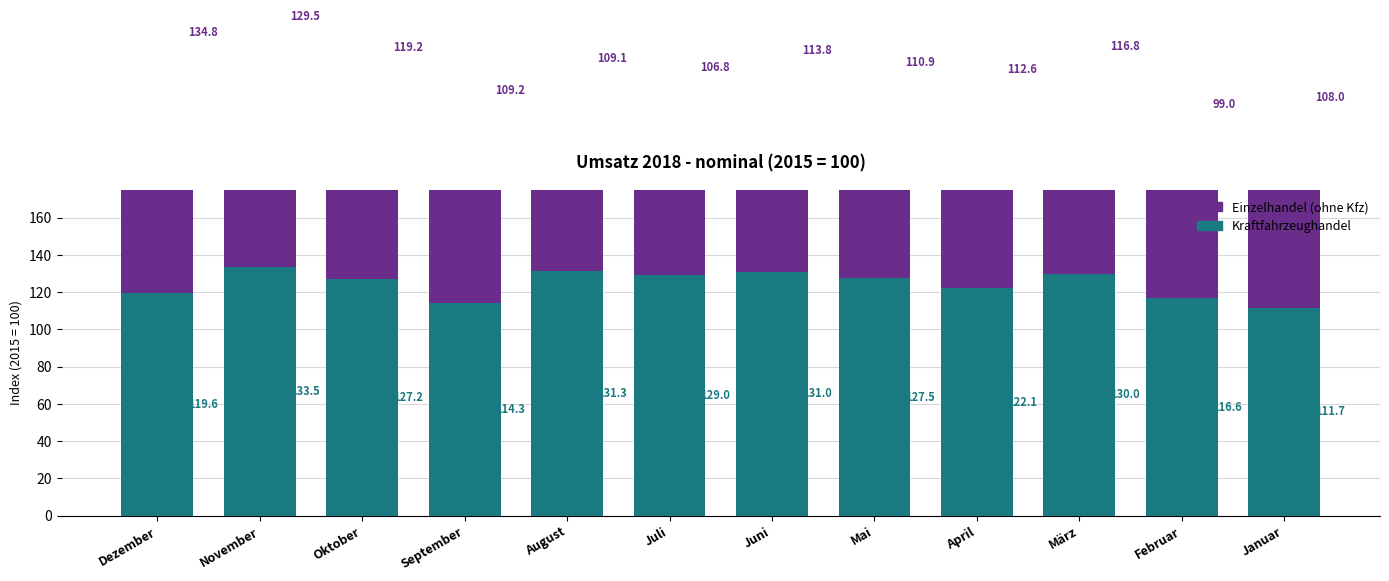

What is the lowest value of the Einzelhandel (ohne Kfz) series?

99.0